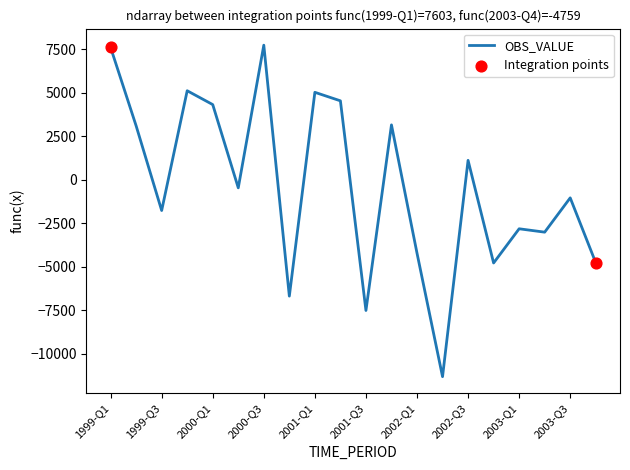

What is the difference between the maximum and minimum values?

19037